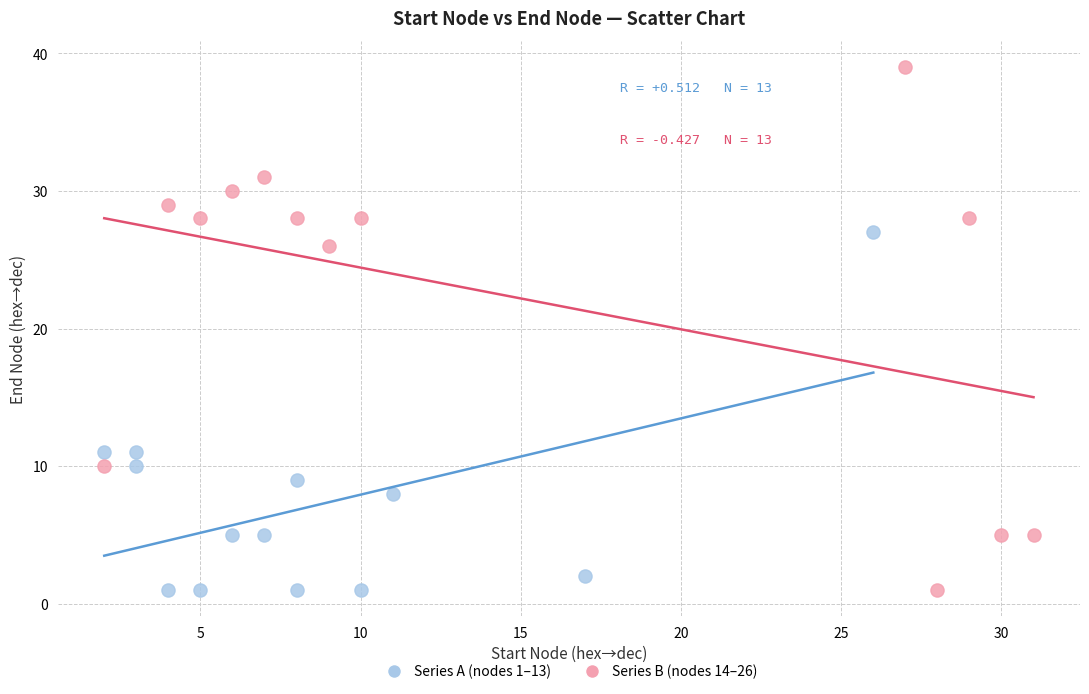

Which series has the largest Y range (max minus min)?

Series B (nodes 14–26)